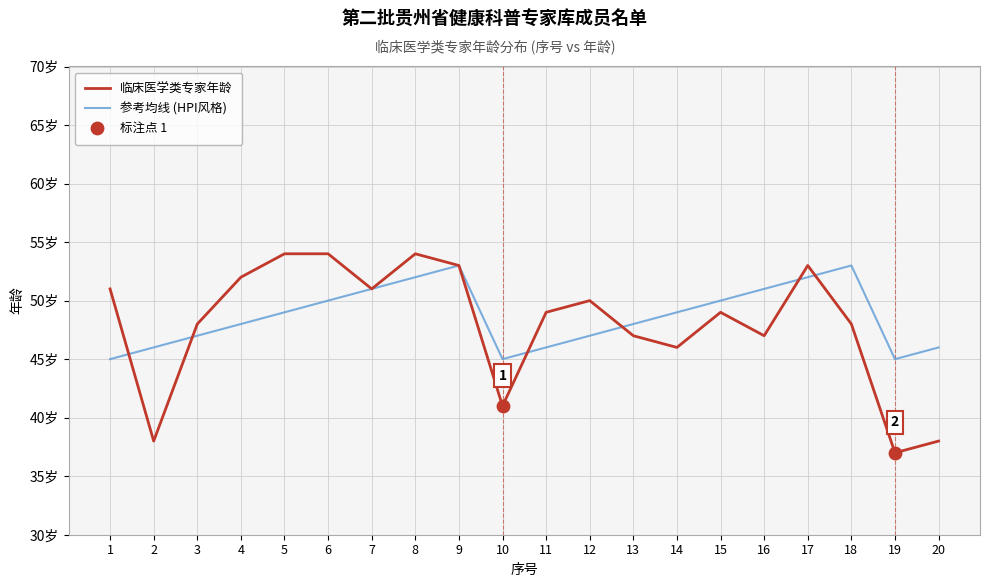

Does the chart have visible grid lines?

Yes